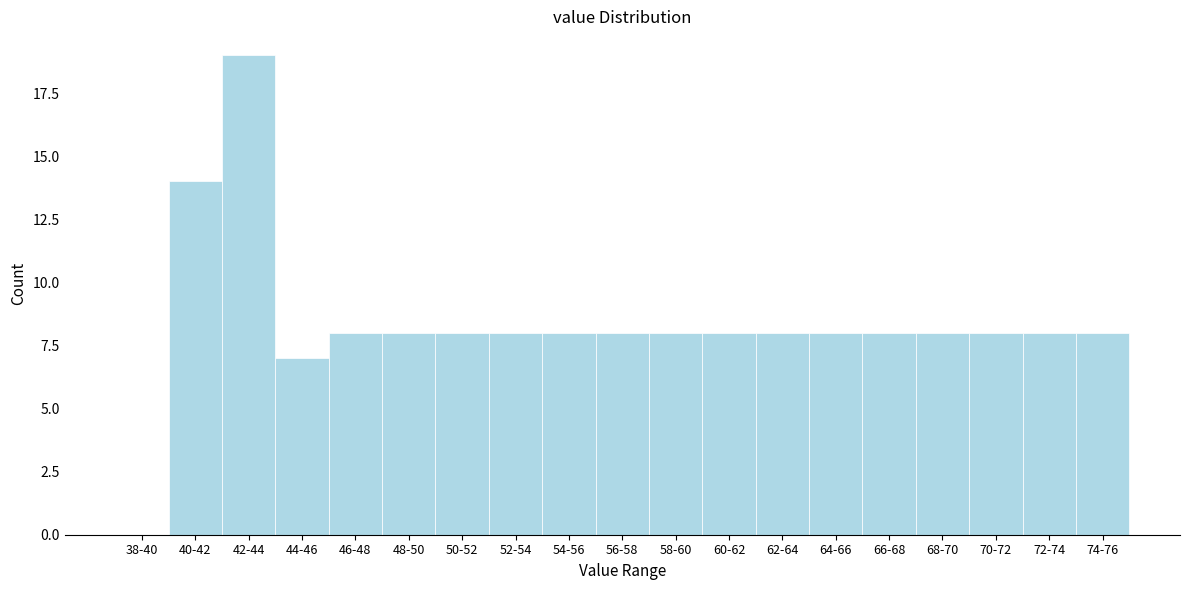

Reading right to left, what are all the values shown in this chart?

74-76=8	72-74=8	70-72=8	68-70=8	66-68=8	64-66=8	62-64=8	60-62=8	58-60=8	56-58=8	54-56=8	52-54=8	50-52=8	48-50=8	46-48=8	44-46=7	42-44=19	40-42=14	38-40=0